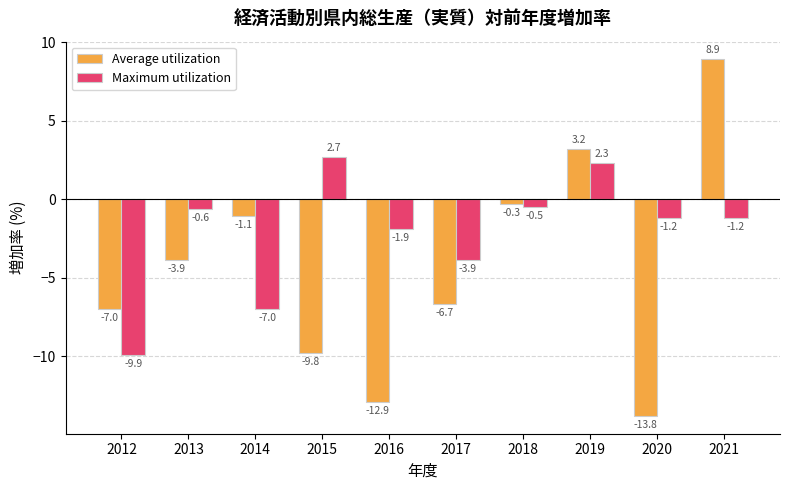

How many bars are there in total?

20